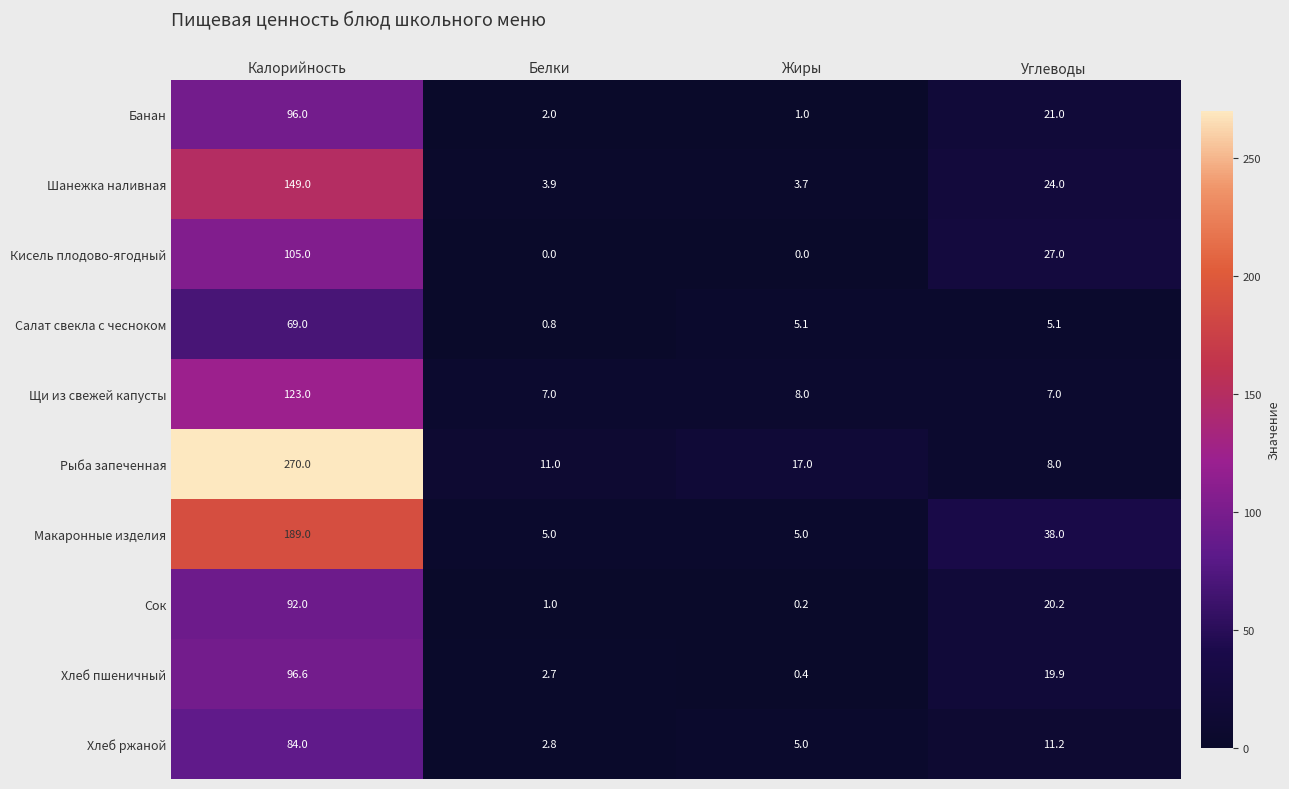

What is the approximate value of Салат свекла с чесноком at Белки?

0.8